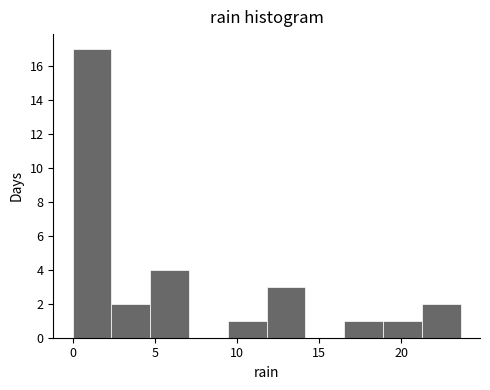

Over which range of the x-axis is the bar tallest?

0.0 to 2.5